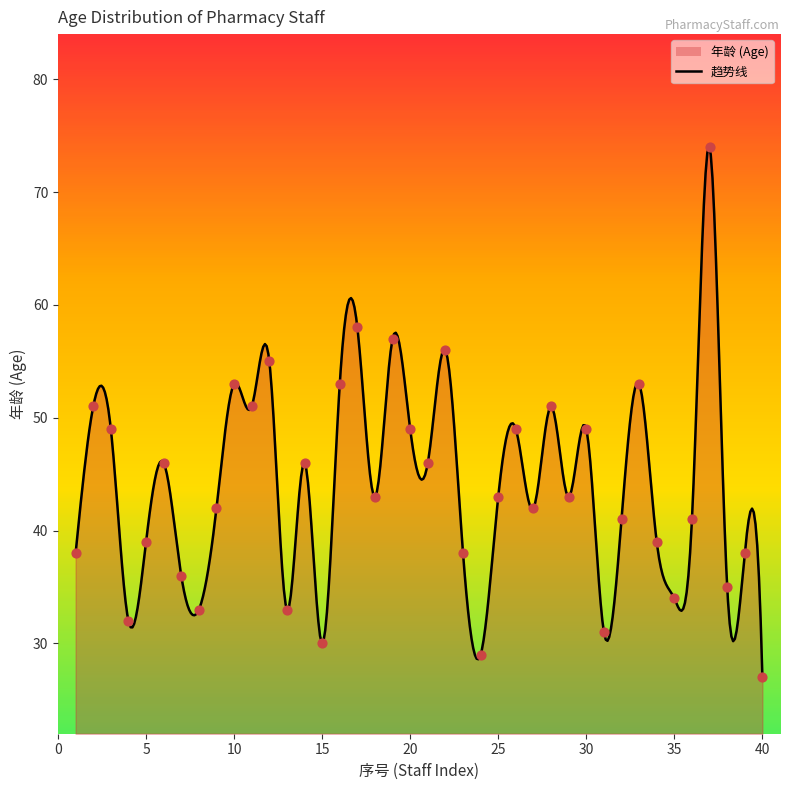

What is the ratio of the value at 24 to the value at 22?

0.5